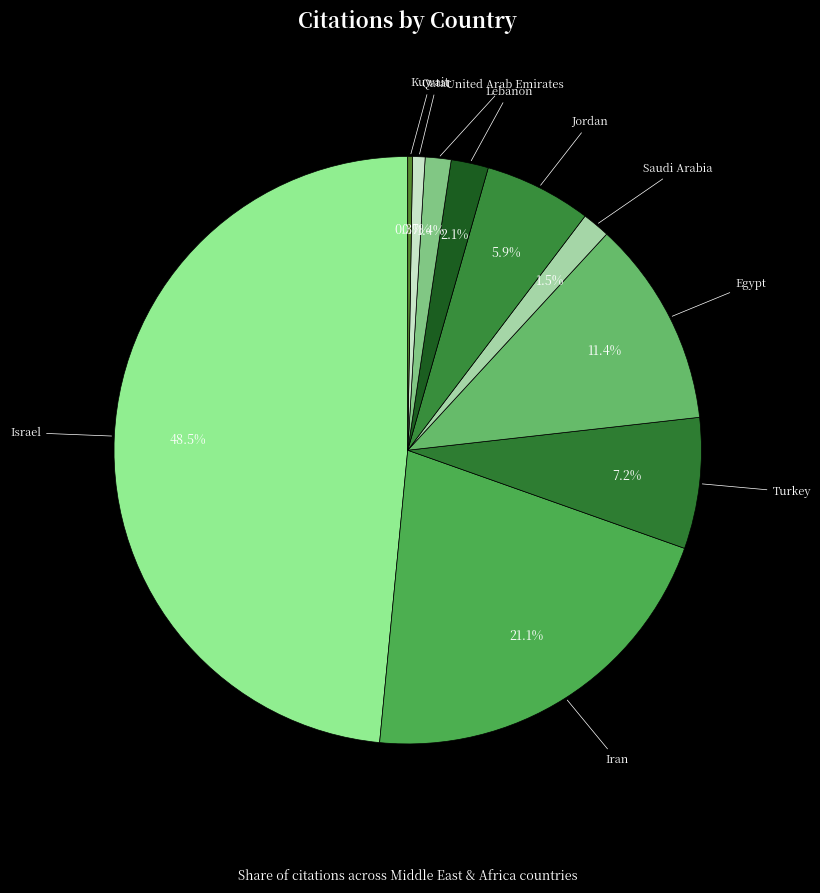

Which slice is the largest?

Israel